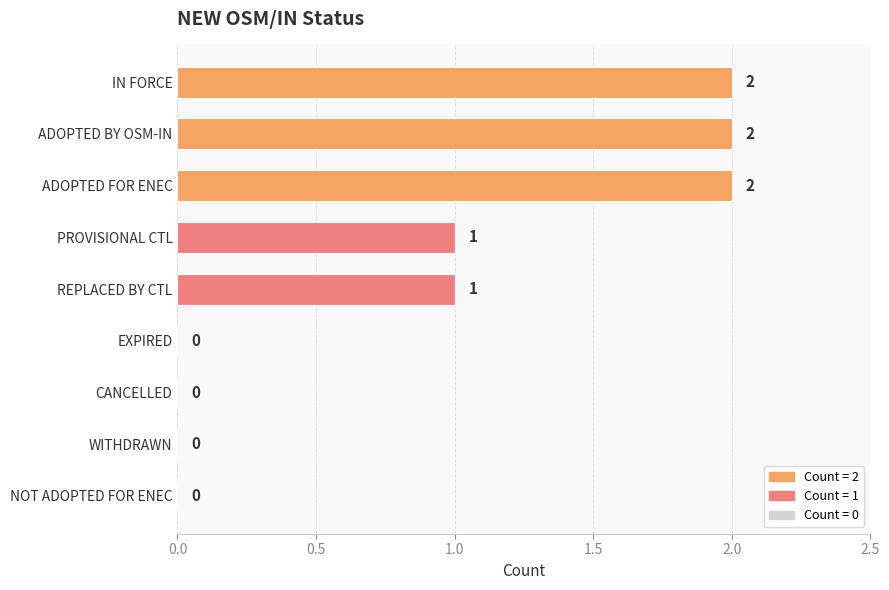

What is the sum of all values?

8